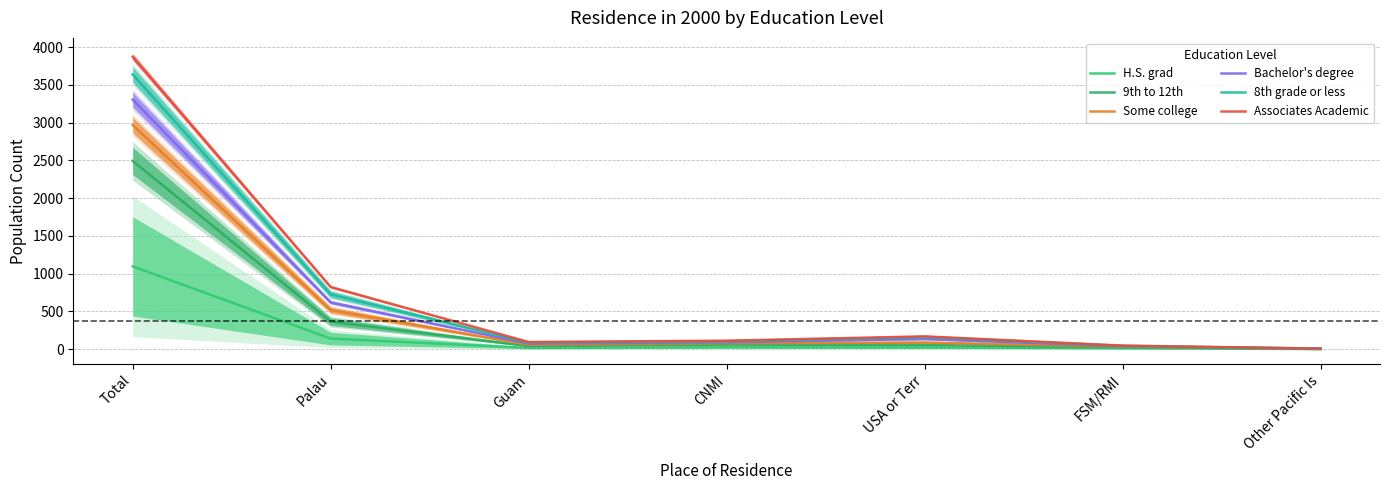

What is the total value across all series at Palau?

3191.0